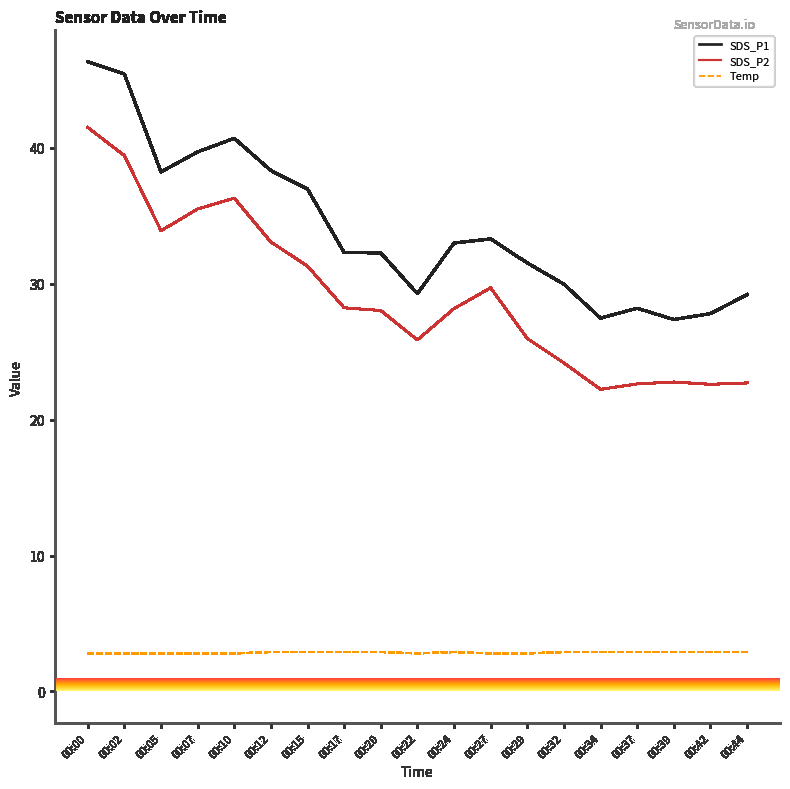

What is the highest value of the Temp series?

2.9